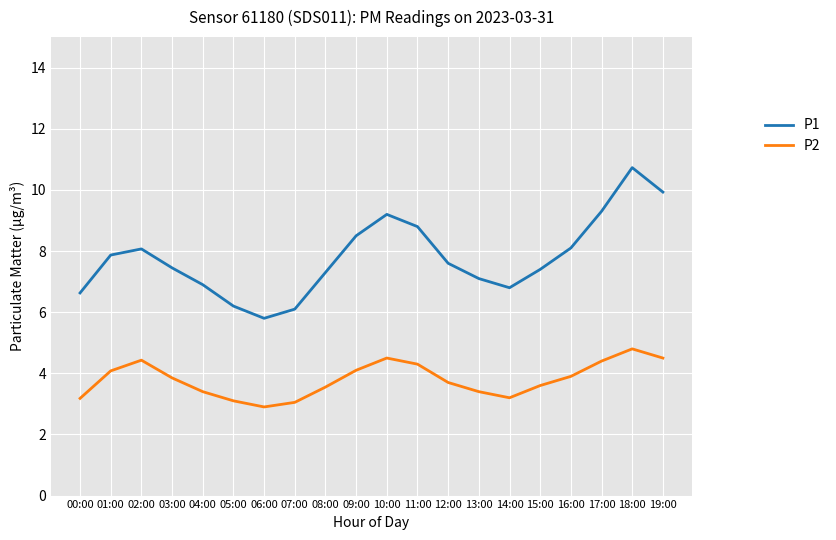

What is the sum of the P2 values at 03:00 and 07:00?

6.9